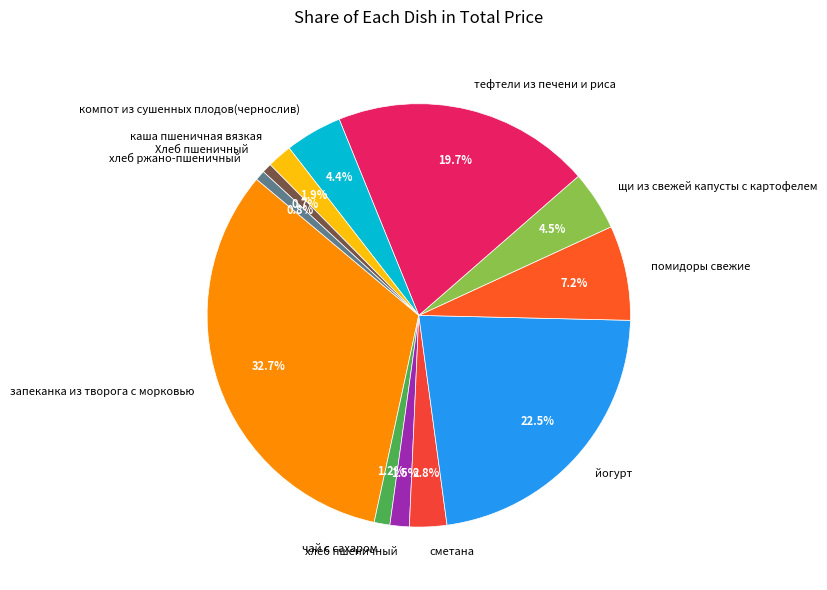

How many segments does this pie chart have?

12